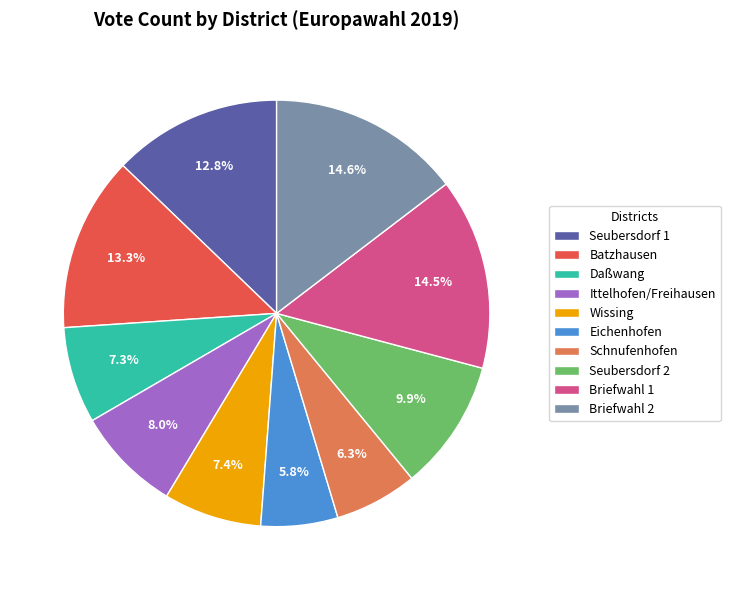

What is the ratio of the value at Seubersdorf 1 to the value at Batzhausen?

1.0